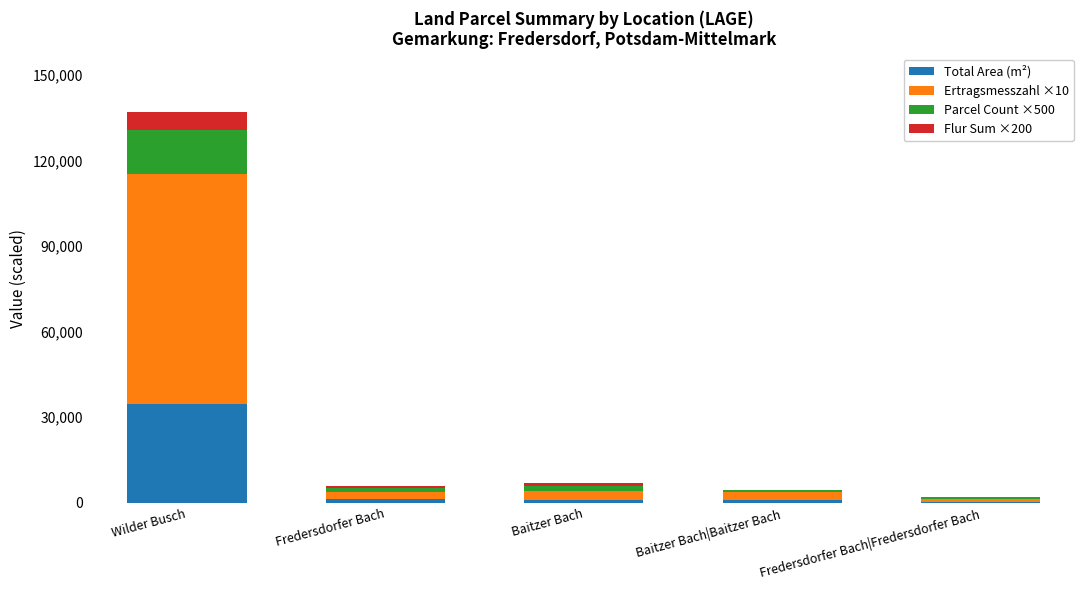

At which category is the sum across all series the highest?

Wilder Busch